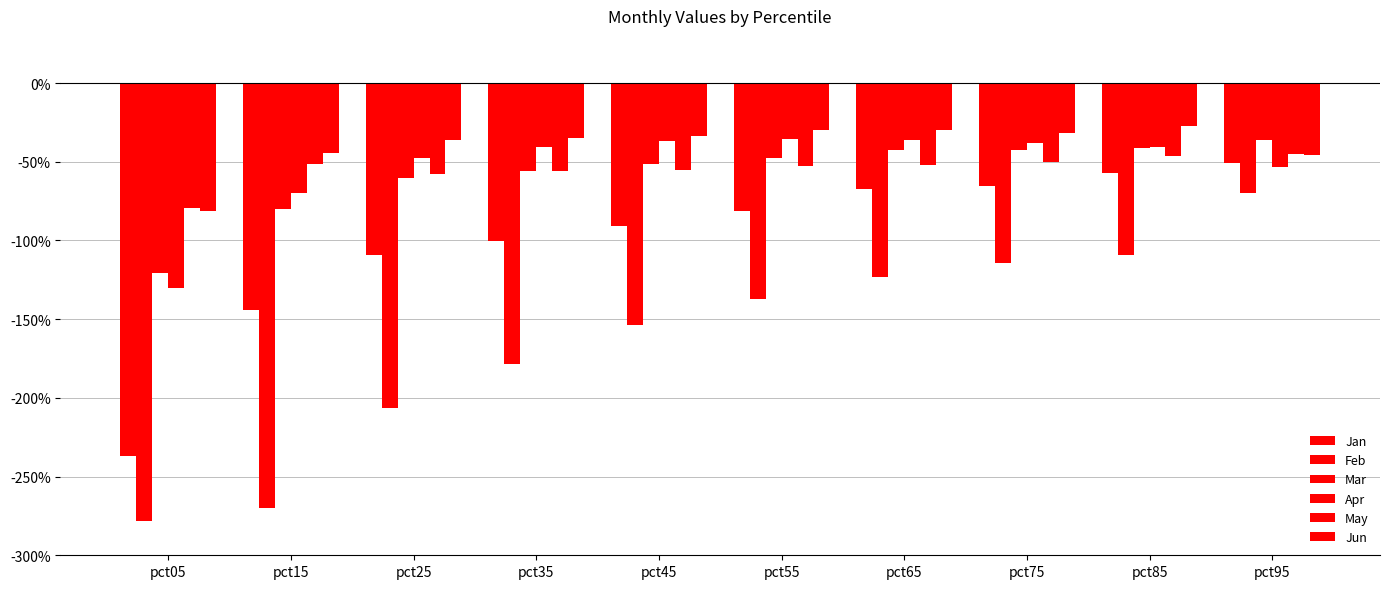

At which category is the sum across all series the highest?

pct95